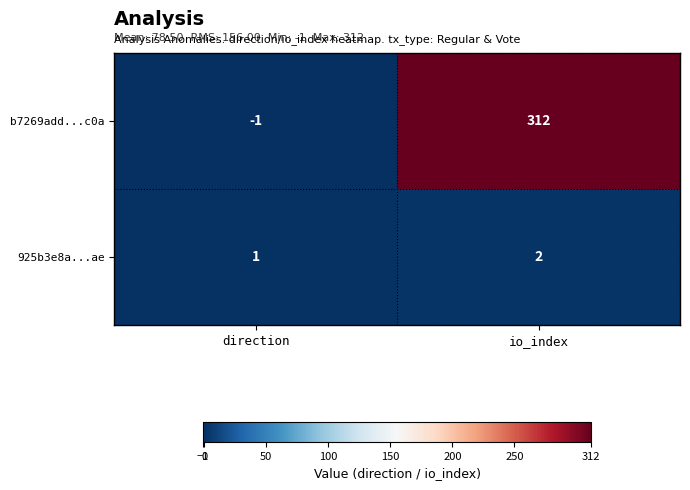

Which series has the largest range (max minus min)?

b7269add...c0a